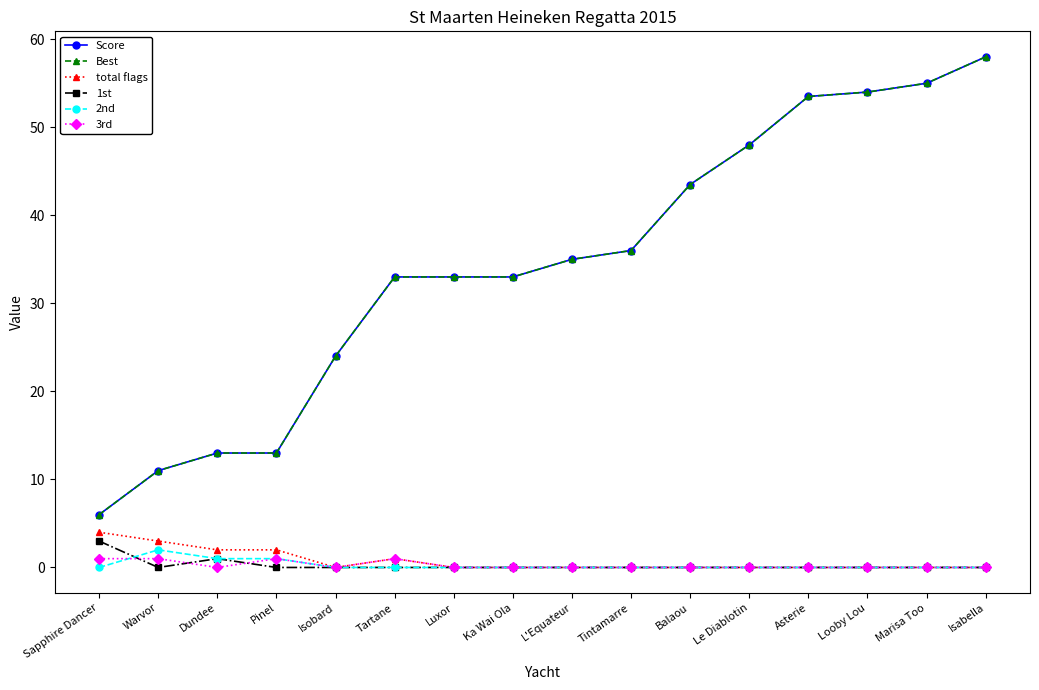

How many 2nd values are between 0 and 1?

15